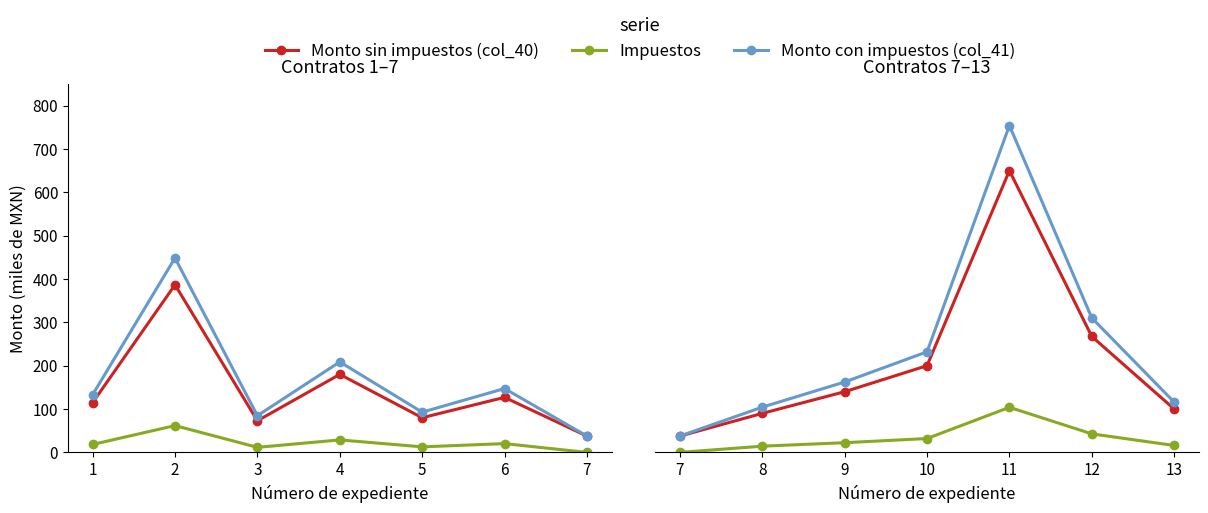

What is the value of the Monto con impuestos (col_41) point at the 5th from the left?

754.0